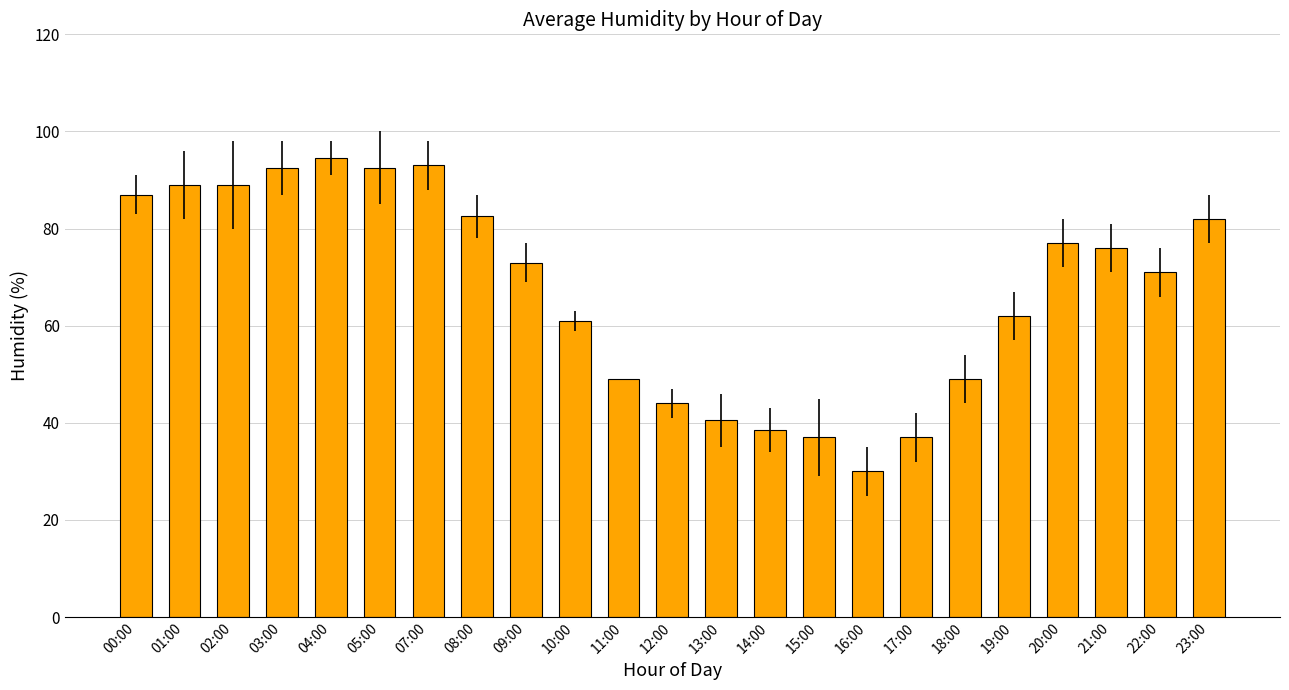

How many data points does each series have?

23